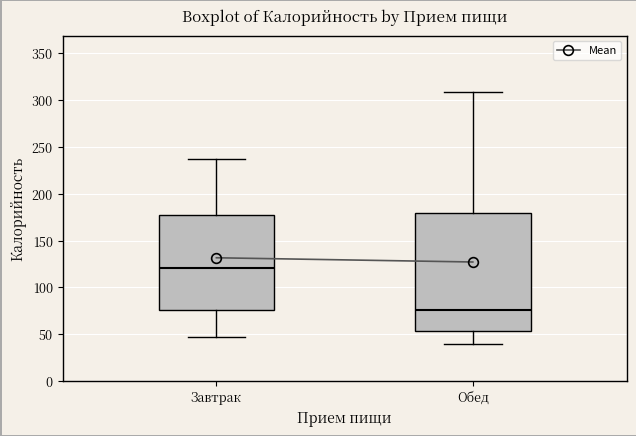

Where does the lower whisker of the box for Обед end on the y-axis? The values are not printed on the chart, so give them approximately, as read against the axis.

40